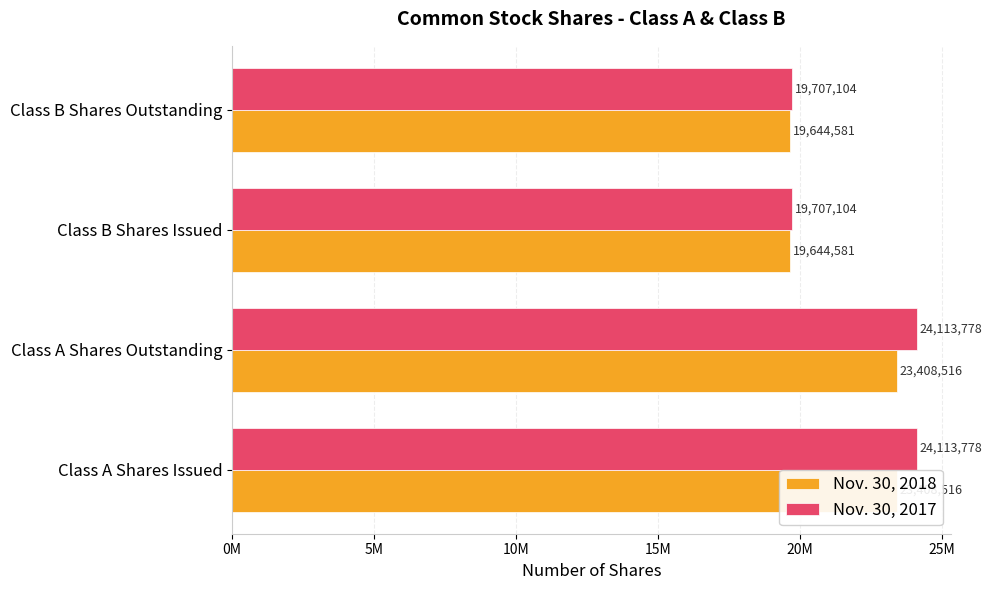

What is the value of the Nov. 30, 2017 bar at the 1st from the left?

24113778